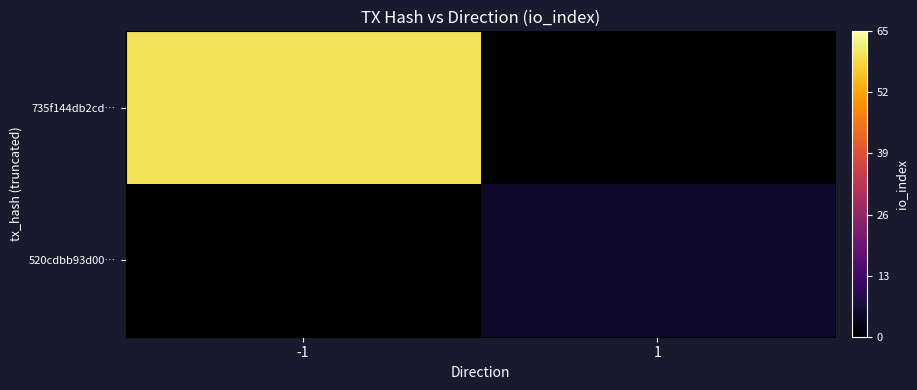

Is it true that 520cdbb93d00… equals 1.9 at 1?

False